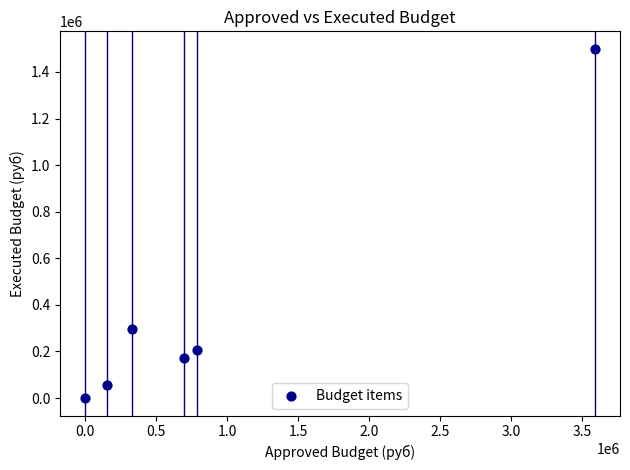

What is the average X value?

924116.0